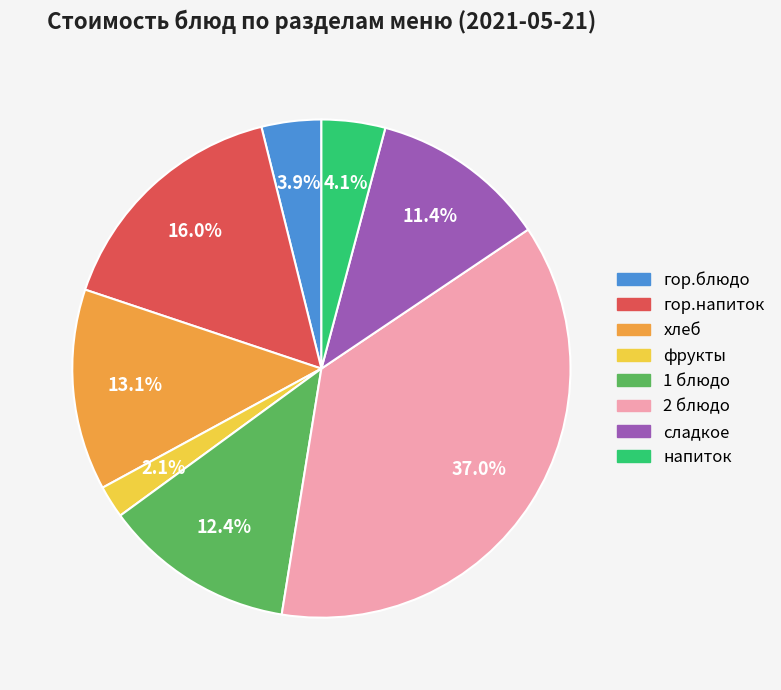

Is напиток the majority of the pie?

No